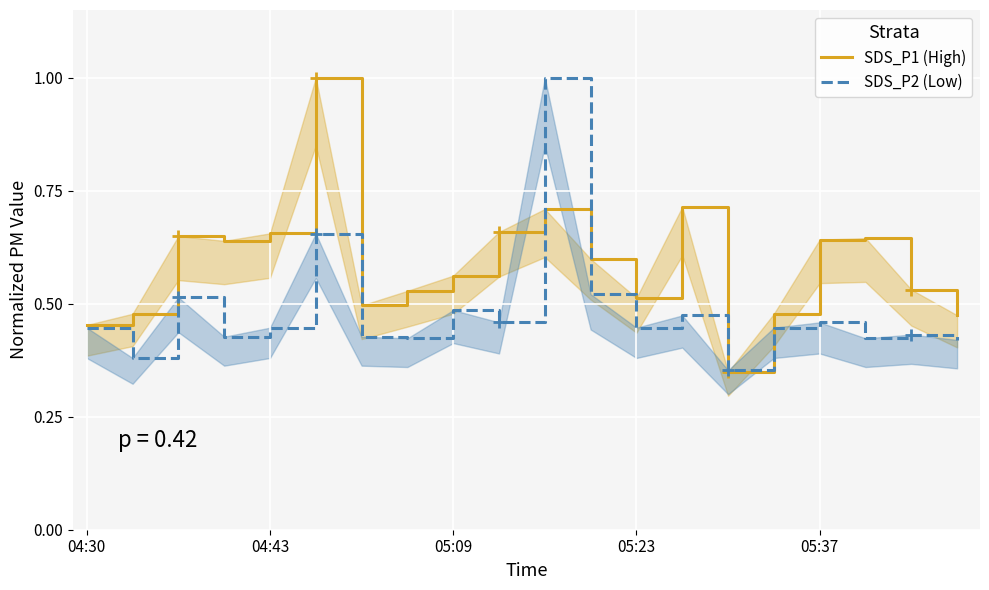

What is the greatest value displayed?

1.0